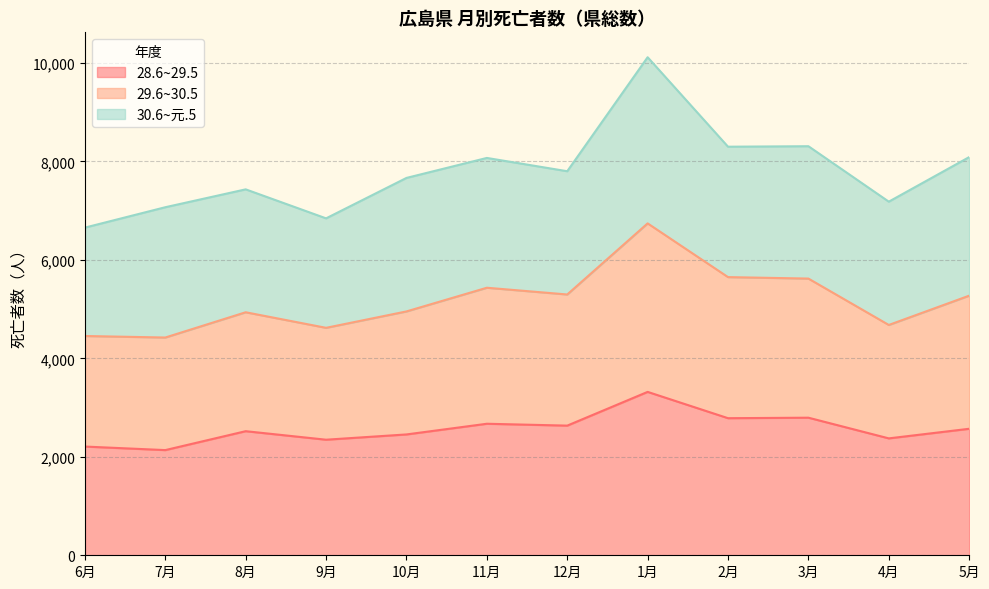

Where is the first local minimum for 29.6~30.5?

7月